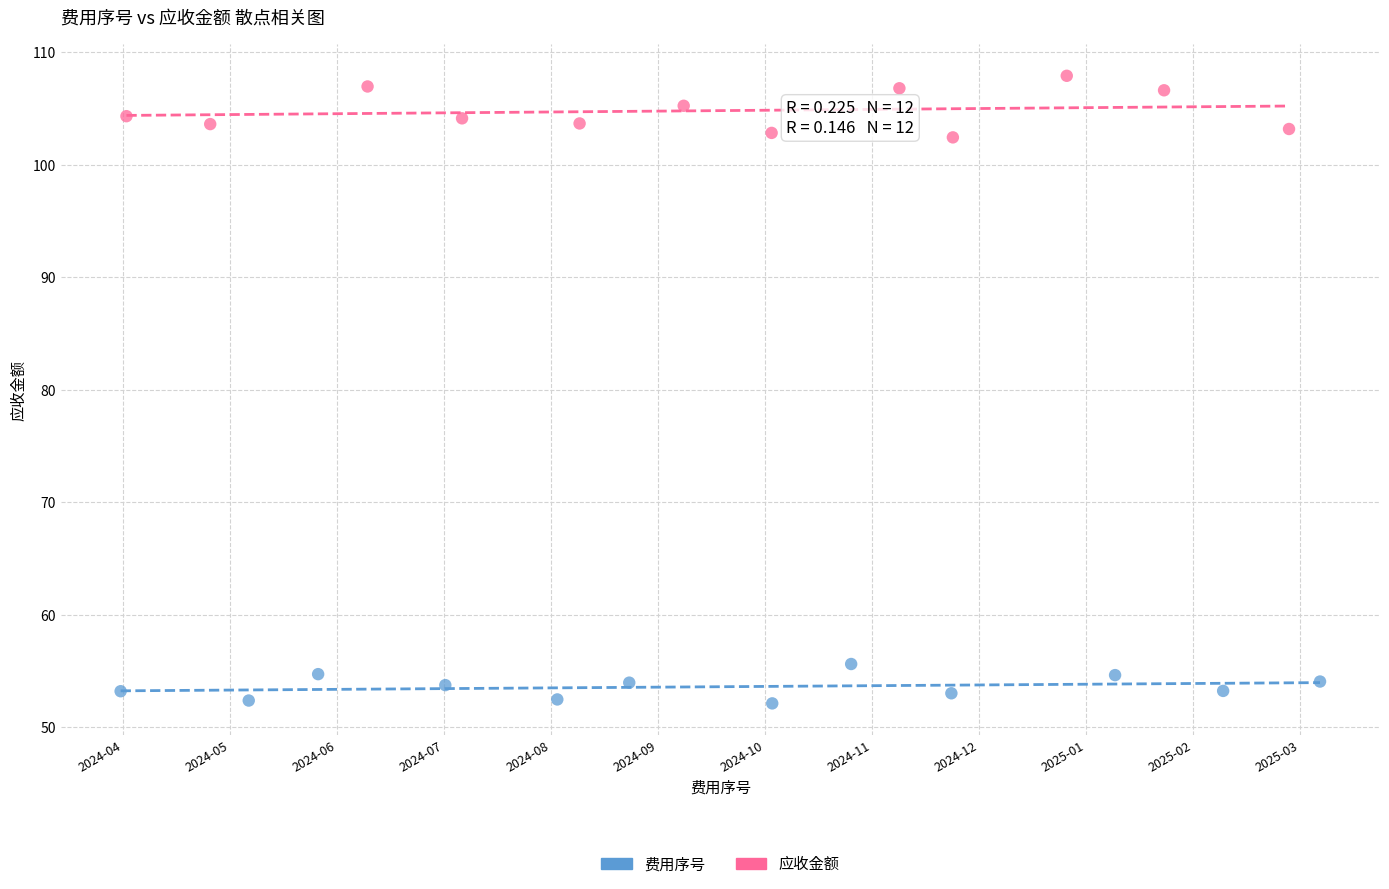

Which series contains the highest Y value?

应收金额